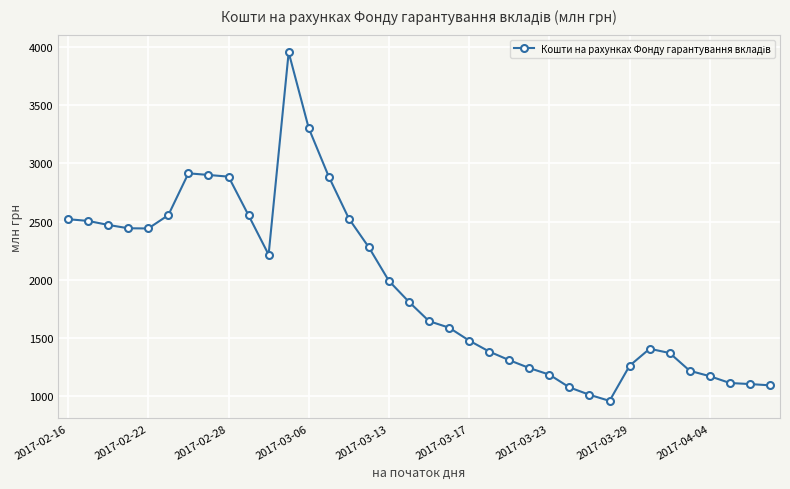

True or false: the data has more than 1 interior local peaks.

True